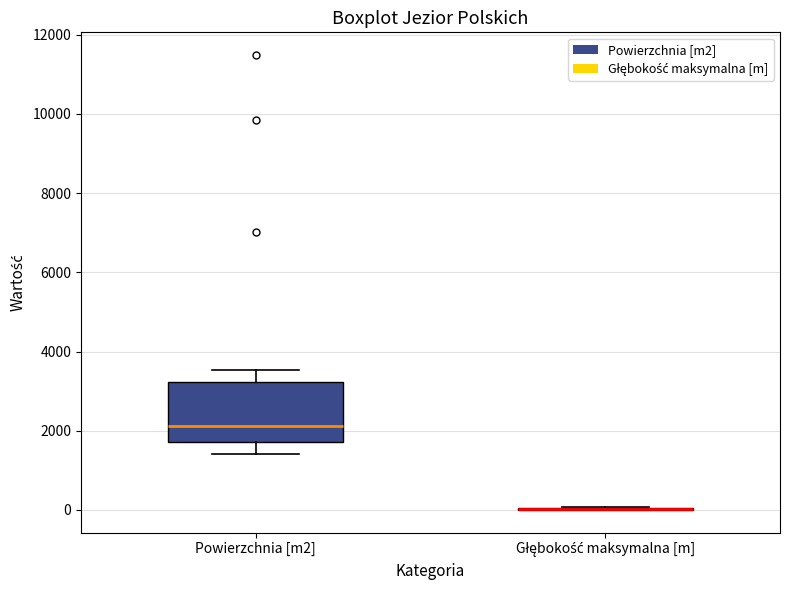

Reading left to right, read every box against the y-axis: the position of its median line, the range the box covers, and the ends of its whiskers. The values are not printed on the chart, so give them approximately, as read against the axis.

Powierzchnia [m2]: median 2200, box 1800 to 3200, whiskers 1400 to 3600
Głębokość maksymalna [m]: box collapsed to a line at 0, whiskers 0 to 0